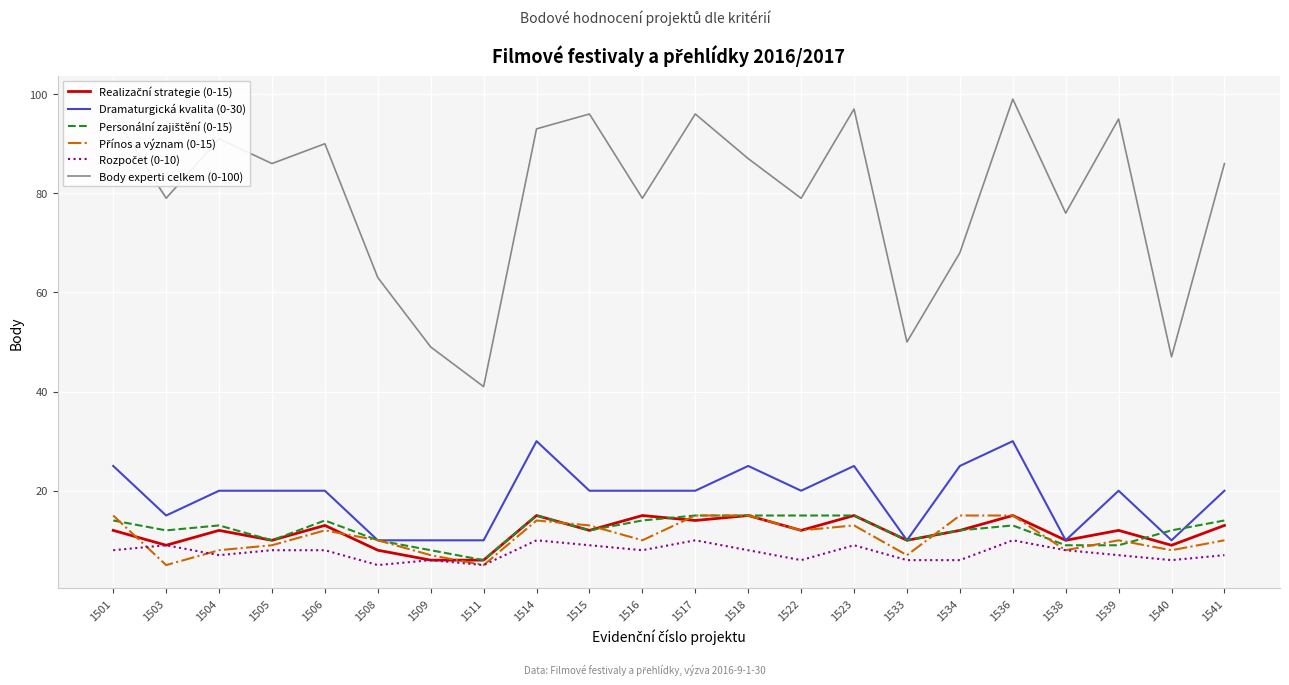

What is the difference between the maximum and minimum values in the Body experti celkem (0-100) series?

58